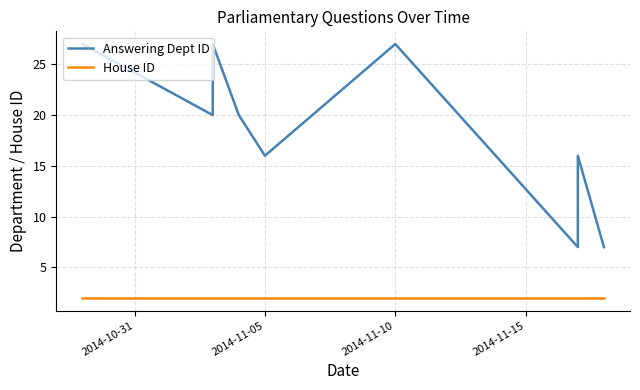

Between 4 and 5, which series saw the biggest shift?

Answering Dept ID